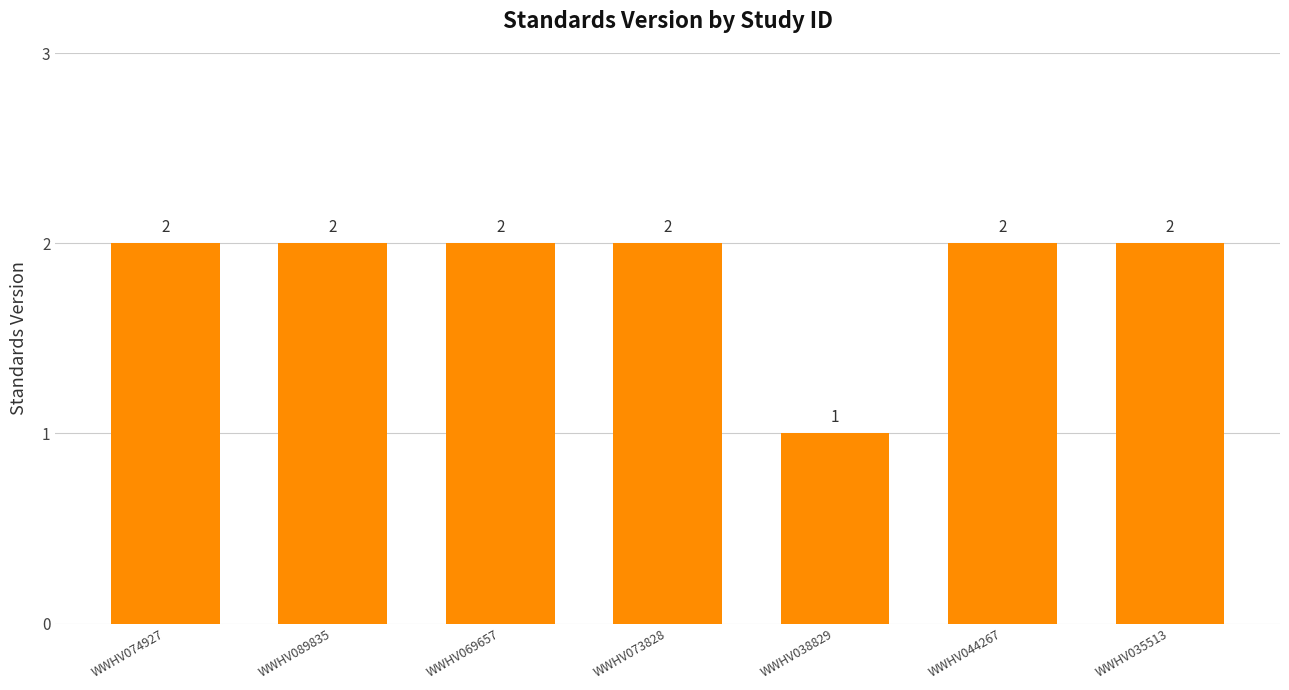

What is the minimum value shown in the chart?

1